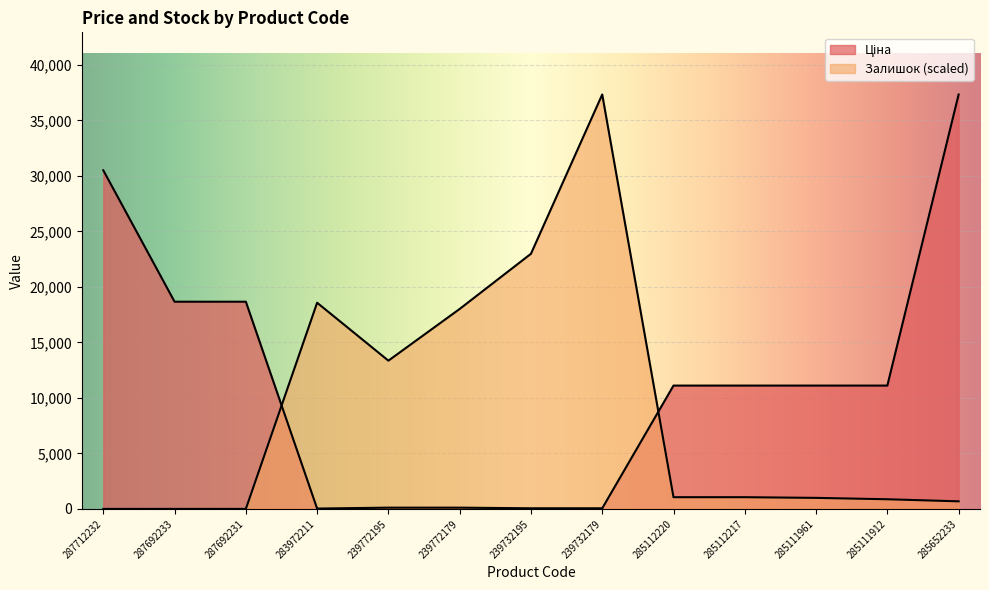

Is it true that Залишок equals -25032.9 at 287692231?

False